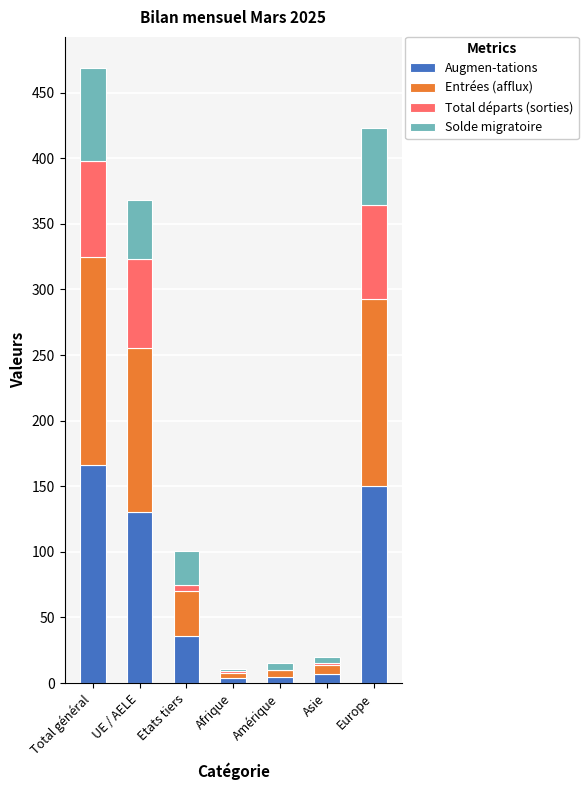

What is the sum of all Augmen-tations values?

498